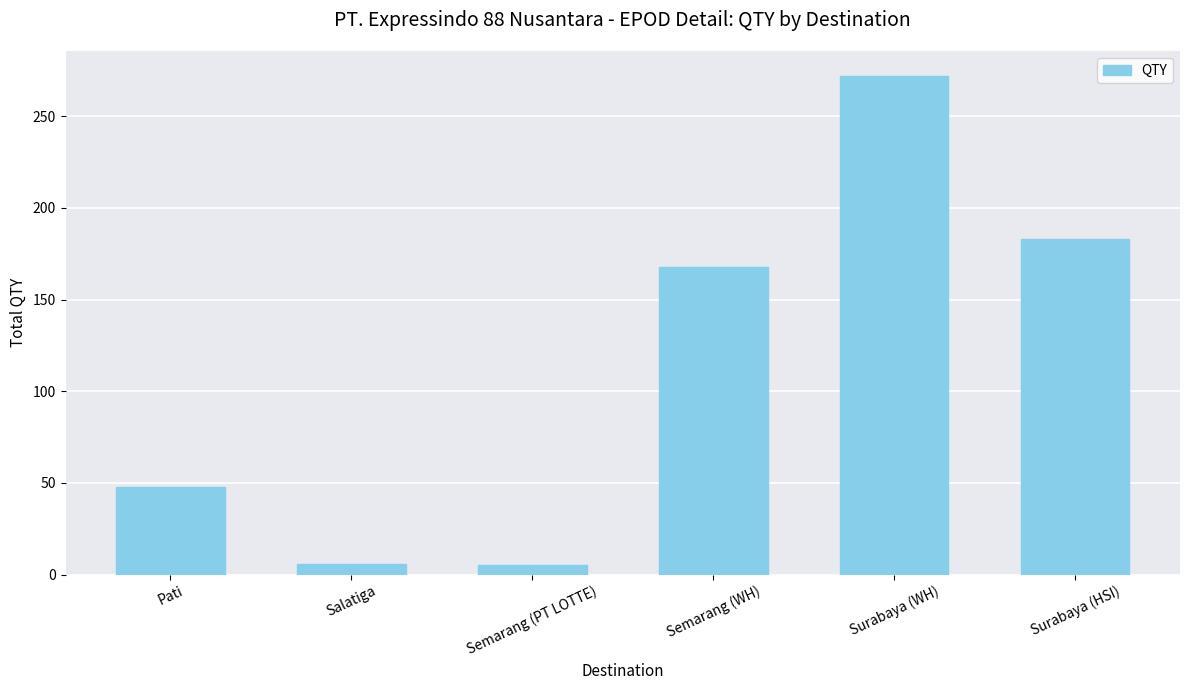

At which label is the value closest to 138?

Semarang (WH)